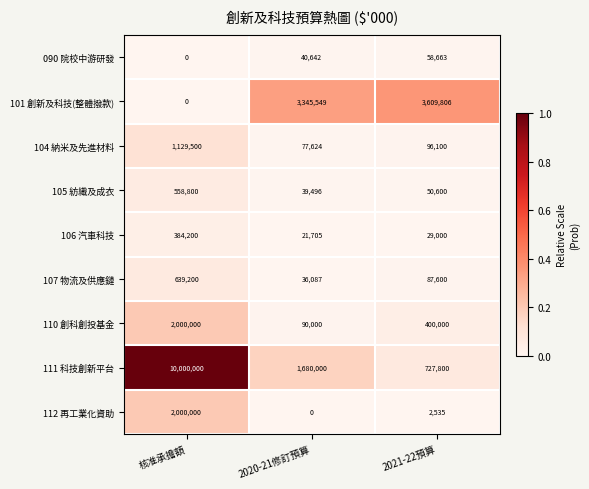

At 2021-22預算, list the series in order from smallest to largest.

112 再工業化資助, 106 汽車科技, 105 紡織及成衣, 090 院校中游研發, 107 物流及供應鏈, 104 納米及先進材料, 110 創科創投基金, 111 科技創新平台, 101 創新及科技(整體撥款)